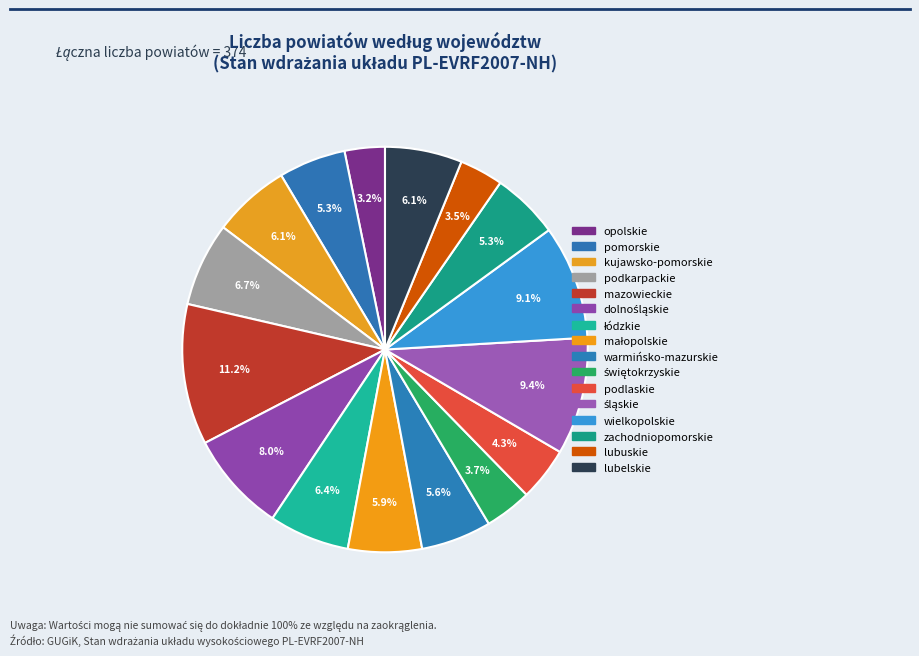

Count the number of slices in the pie.

16